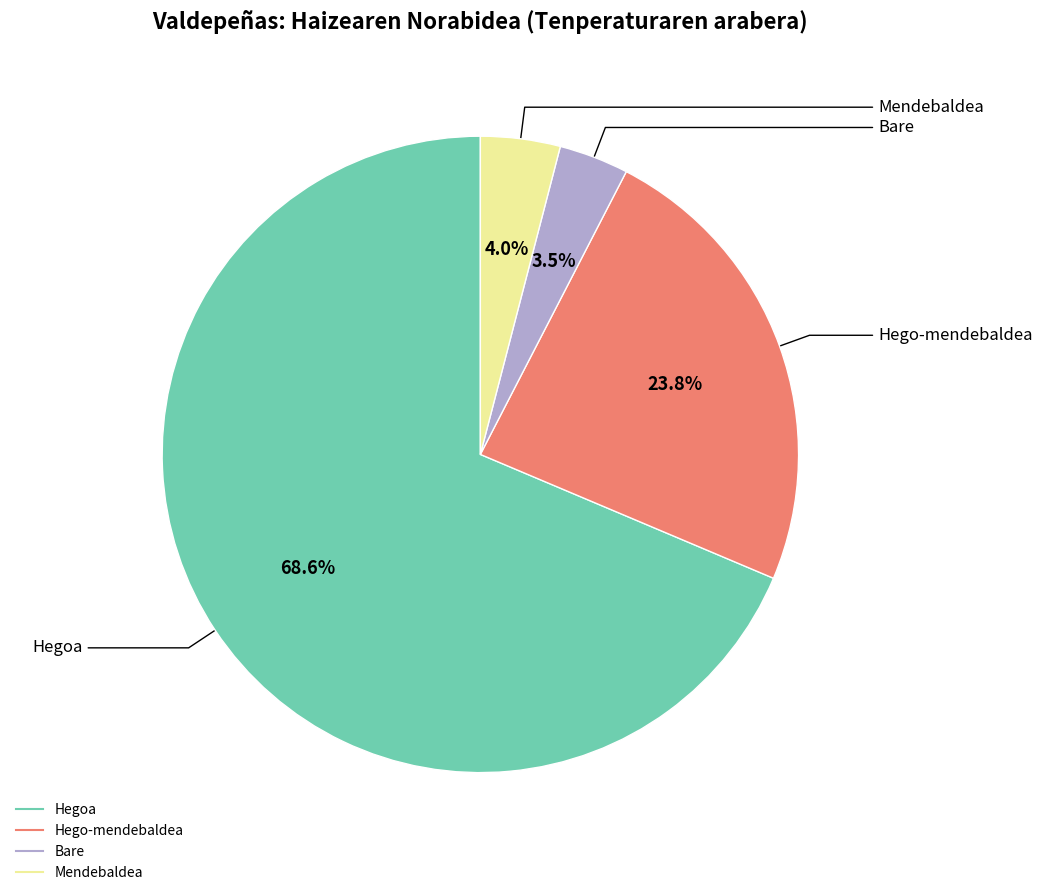

Is there any slice that represents more than half of the pie?

Yes